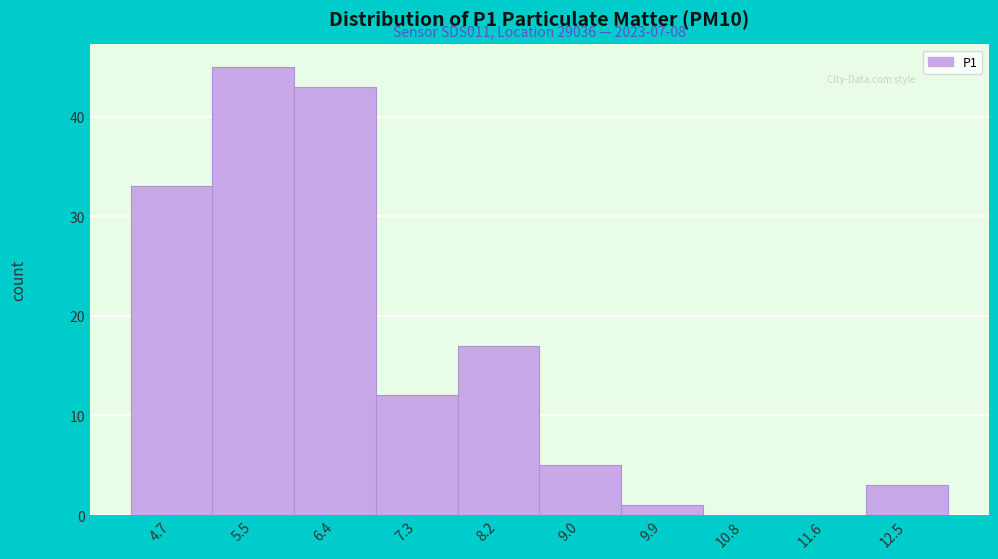

Reading right to left, extract all data points from this chart.

12.5=3	11.6=0	10.8=0	9.9=1	9.0=5	8.2=17	7.3=12	6.4=43	5.5=45	4.7=33